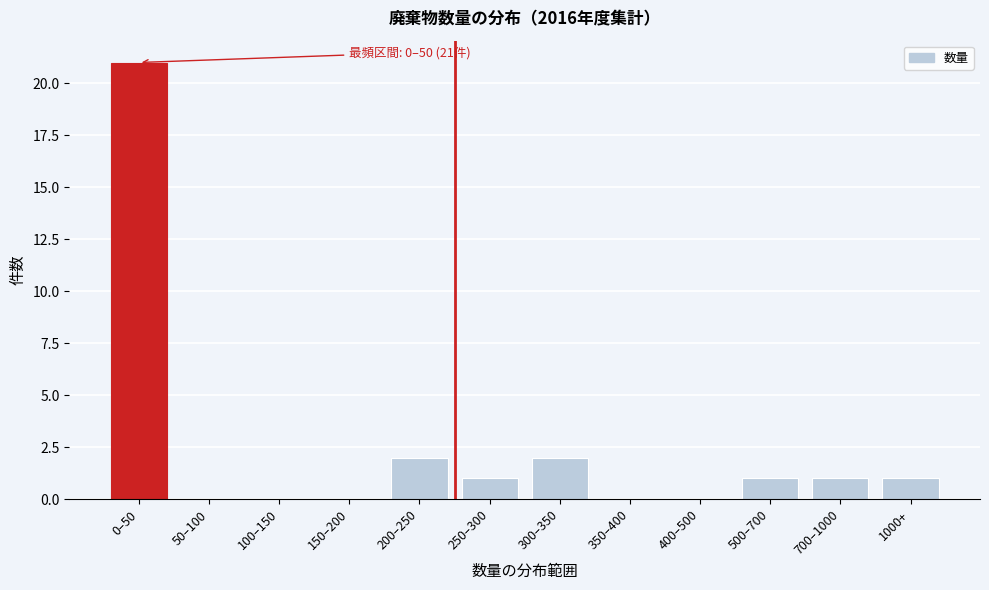

Reading left to right, transcribe all the data shown in this chart.

0–50=21	50–100=0	100–150=0	150–200=0	200–250=2	250–300=1	300–350=2	350–400=0	400–500=0	500–700=1	700–1000=1	1000+=1